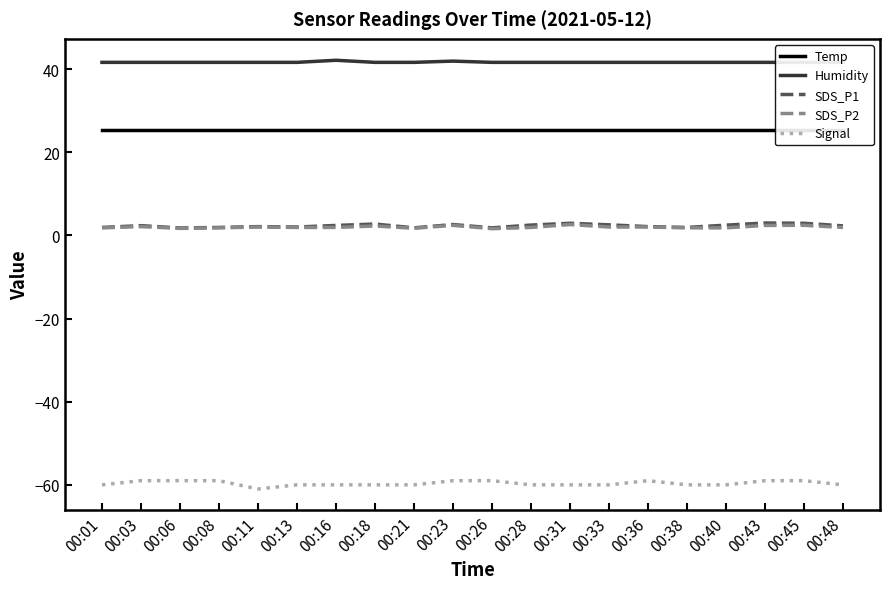

What are all the series names shown in the legend?

Temp, Humidity, SDS_P1, SDS_P2, Signal